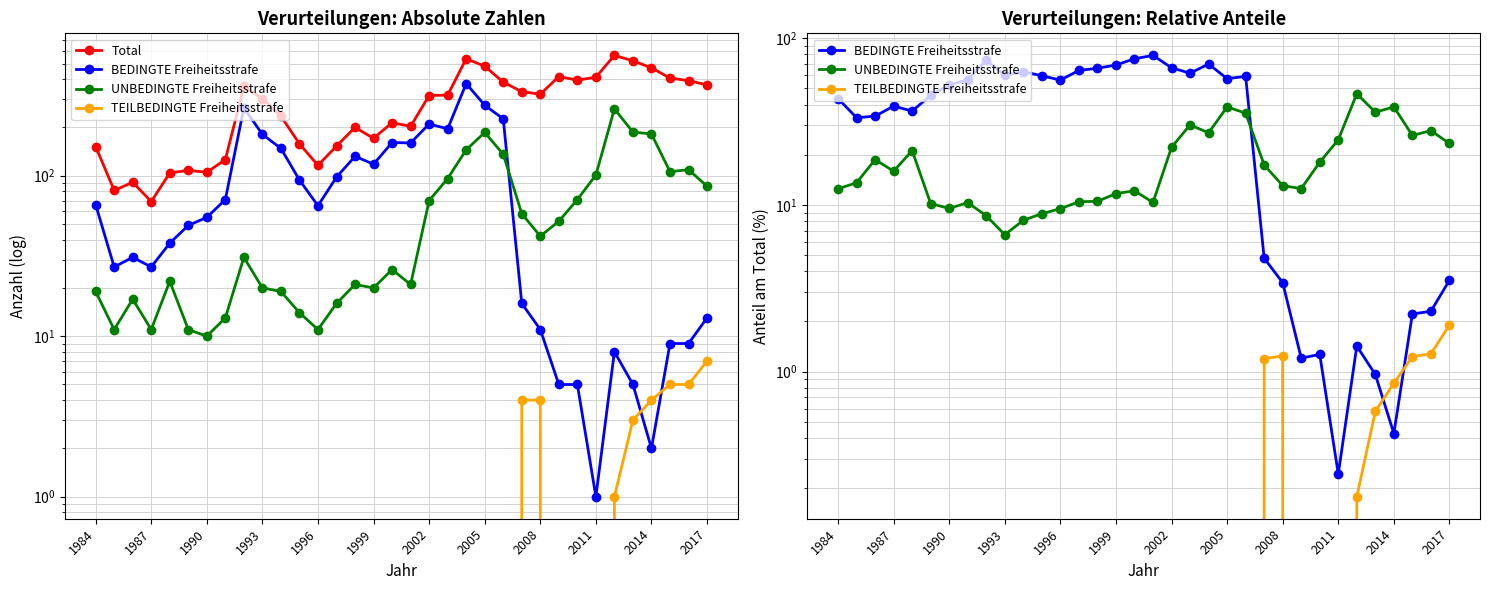

What is the greatest value displayed?

562.0